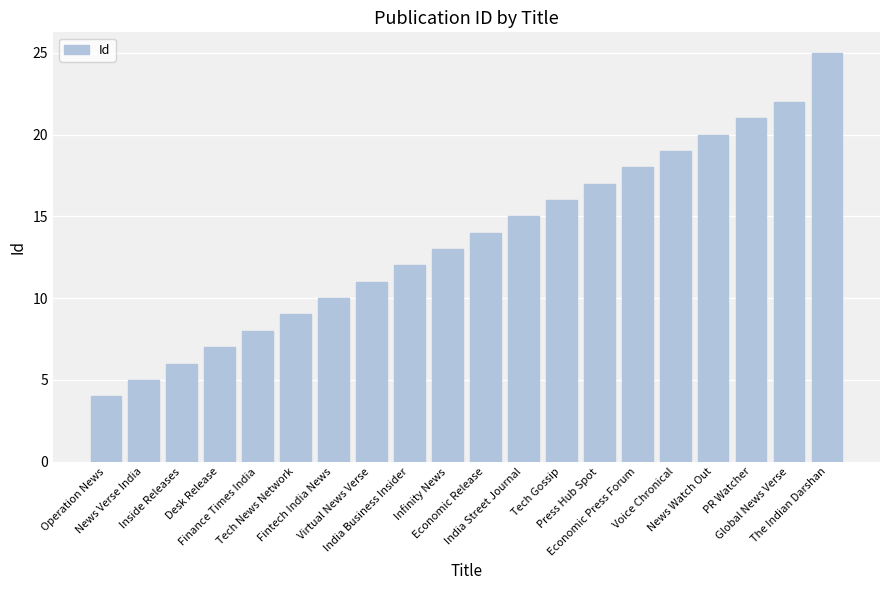

What is the change in value from Tech News Network to Virtual News Verse?

+2